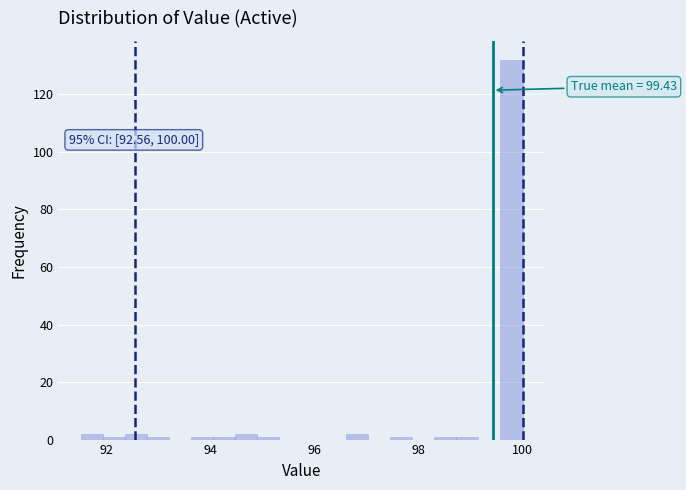

Around what value on the x-axis is the tallest bar? Give the approximate position of its centre, as read against the axis.

99.8